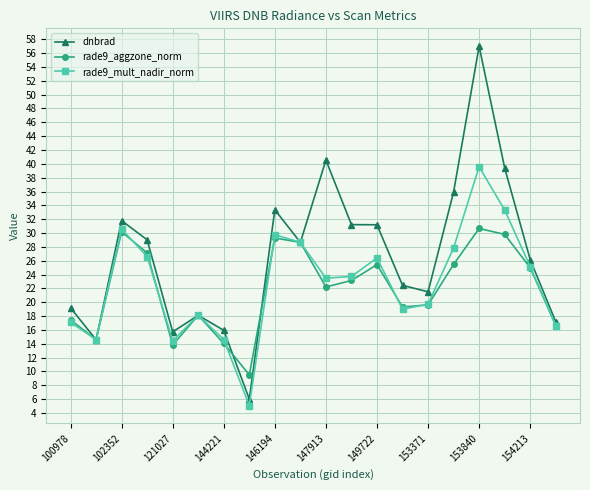

Which series has the largest total across all categories?

dnbrad